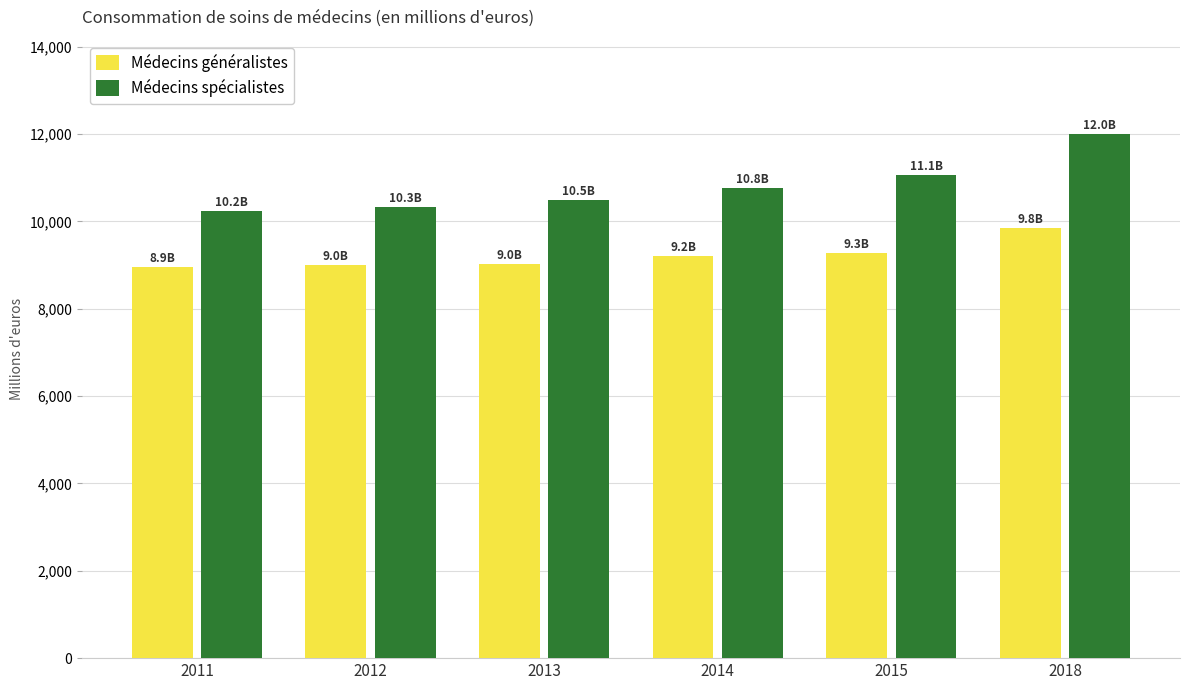

What is the sum of the Médecins généralistes values at 2012 and 2014?

18198.5